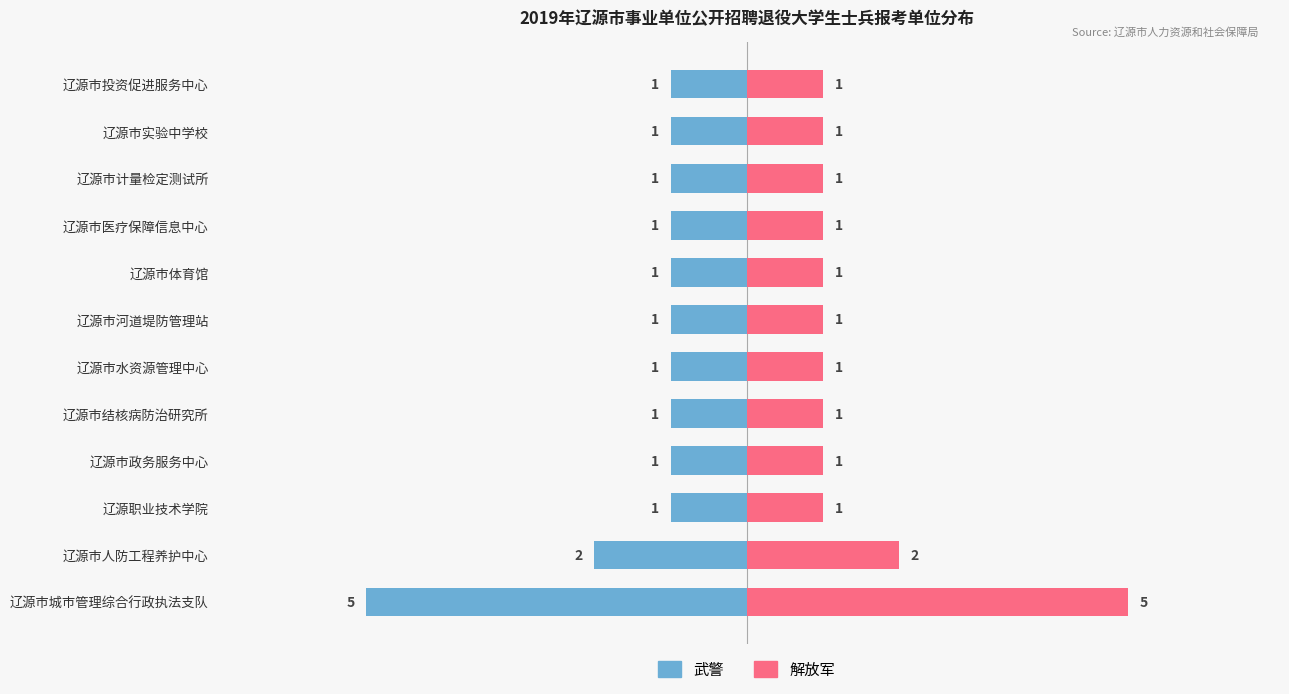

Reading left to right, transcribe all the data shown in this chart.

武警: 5	2	1	1	1	1	1	1	1	1	1	1
解放军: 5	2	1	1	1	1	1	1	1	1	1	1